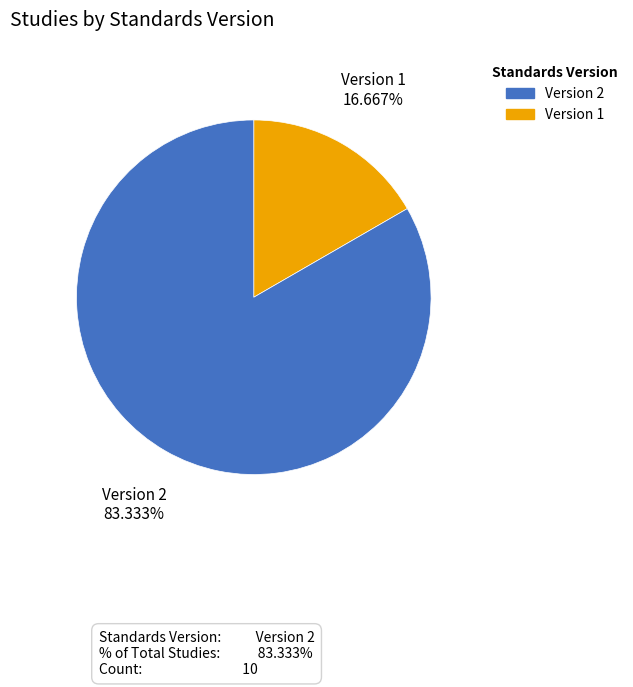

To the nearest percent, what is the difference between the largest and smallest slice percentages?

67%